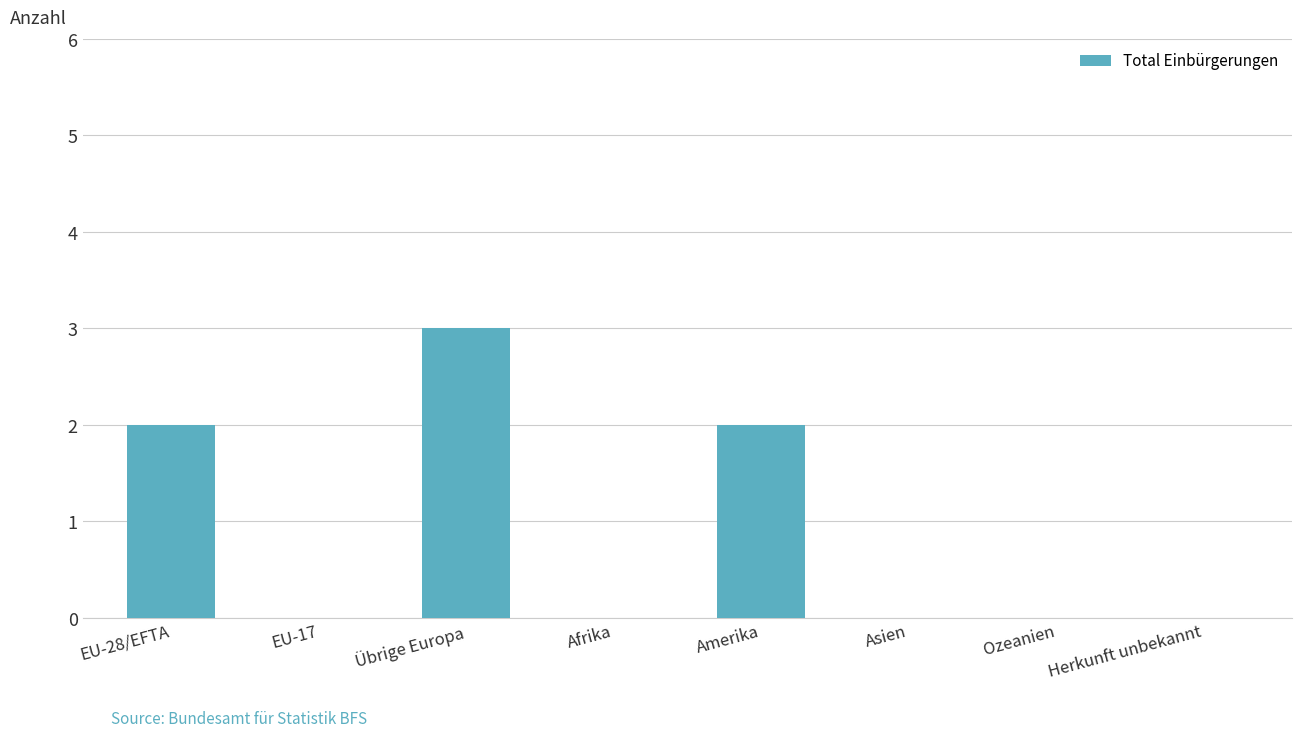

Between Übrige Europa and Herkunft unbekannt, which is larger?

Übrige Europa